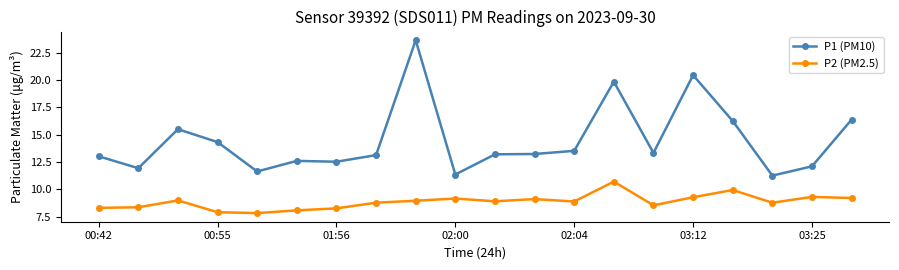

Which series has the widest spread of values?

P1 (PM10)